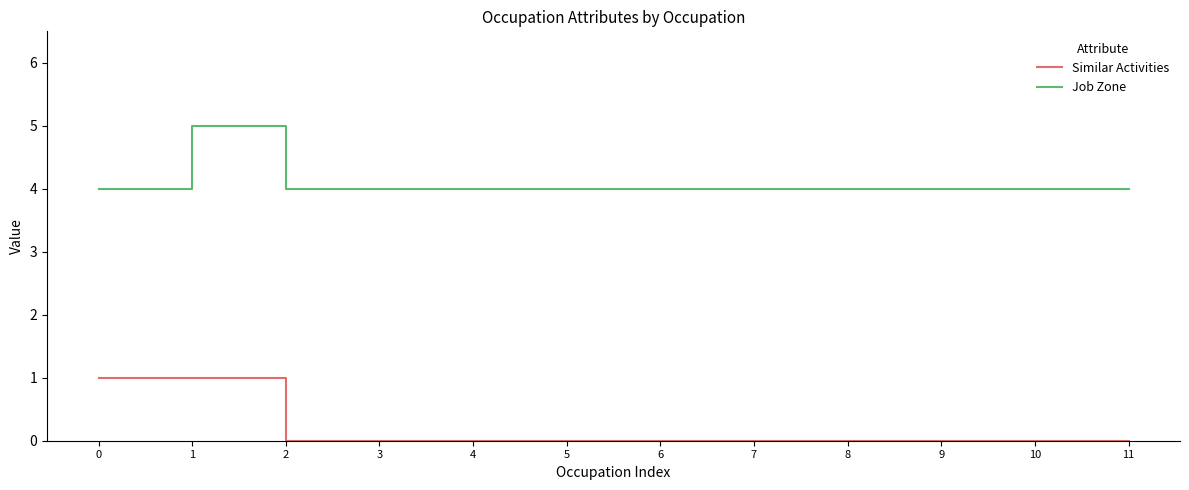

At how many categories does at least one series exceed 0?

12